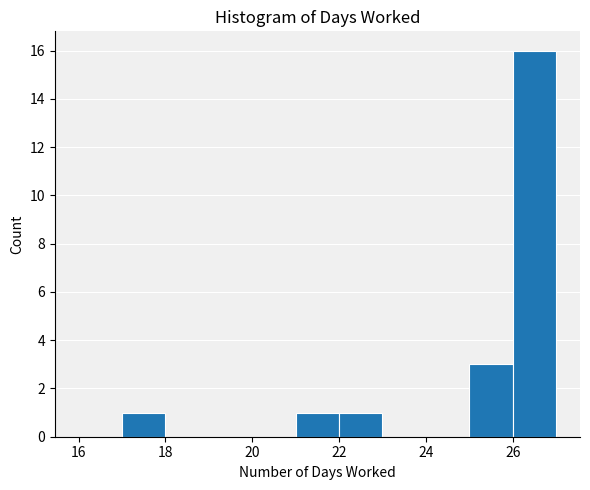

Over which range of the x-axis is the bar tallest?

26 to 27